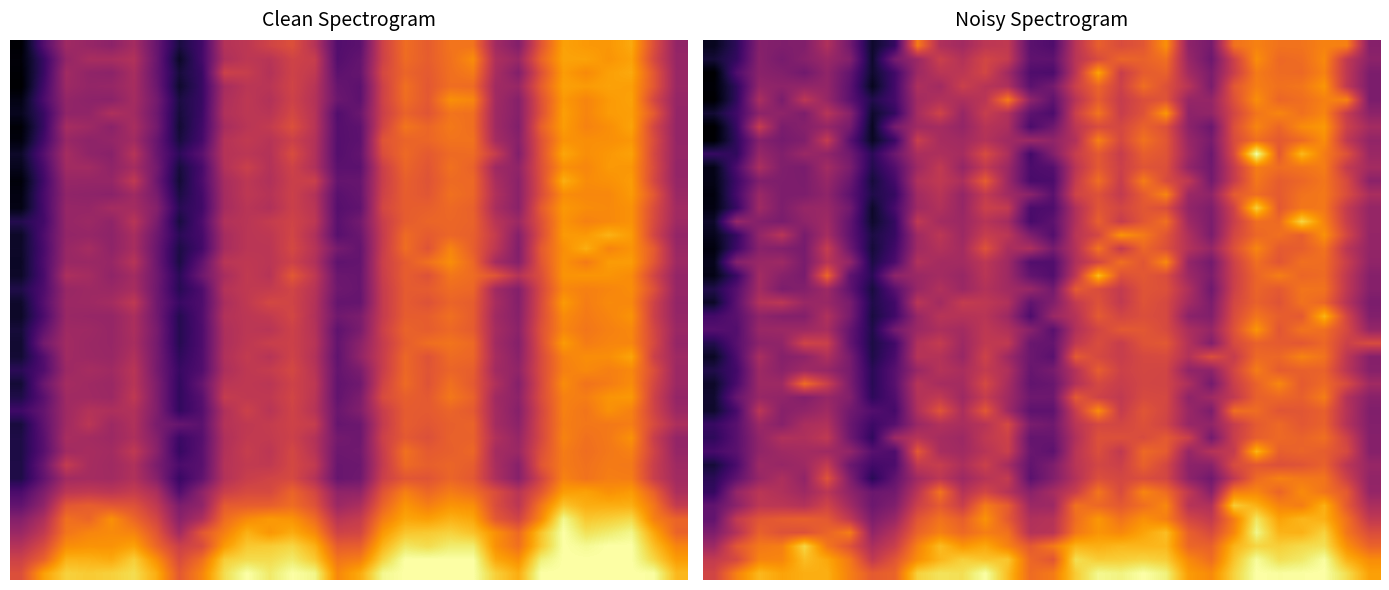

At which category is the sum across all series the highest?

24